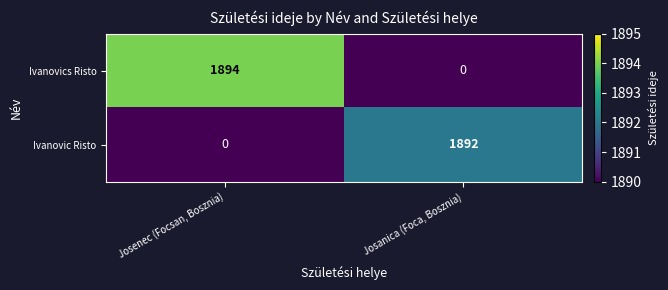

What is the total value across all series at Josenec (Focsan, Bosznia)?

1894